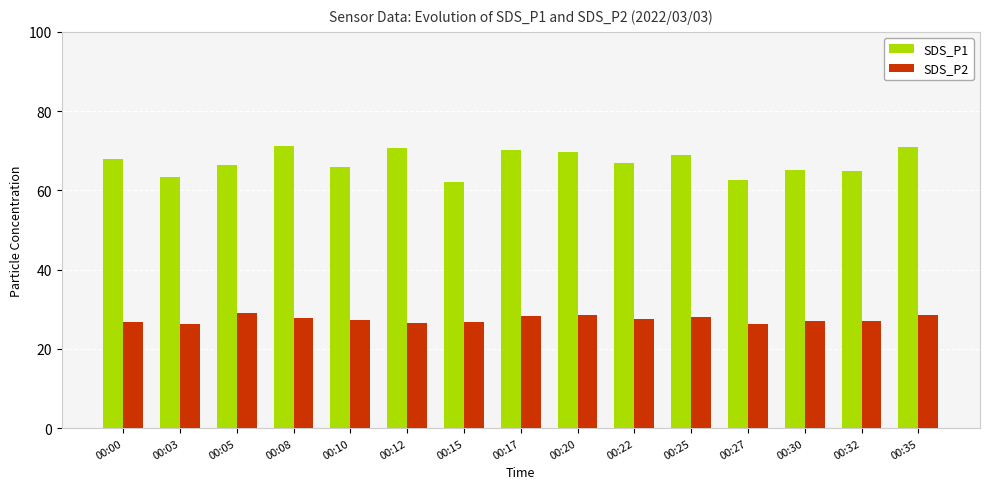

What are all the series names shown in the legend?

SDS_P1, SDS_P2